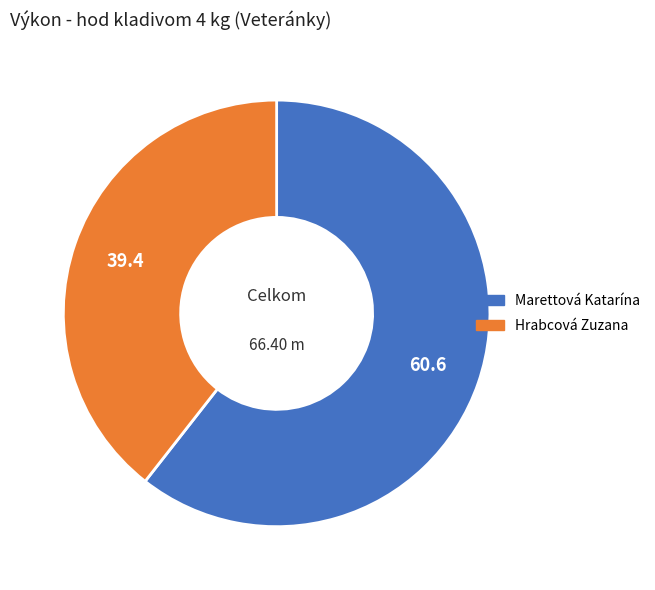

Between Hrabcová Zuzana and Marettová Katarína, which is larger?

Marettová Katarína